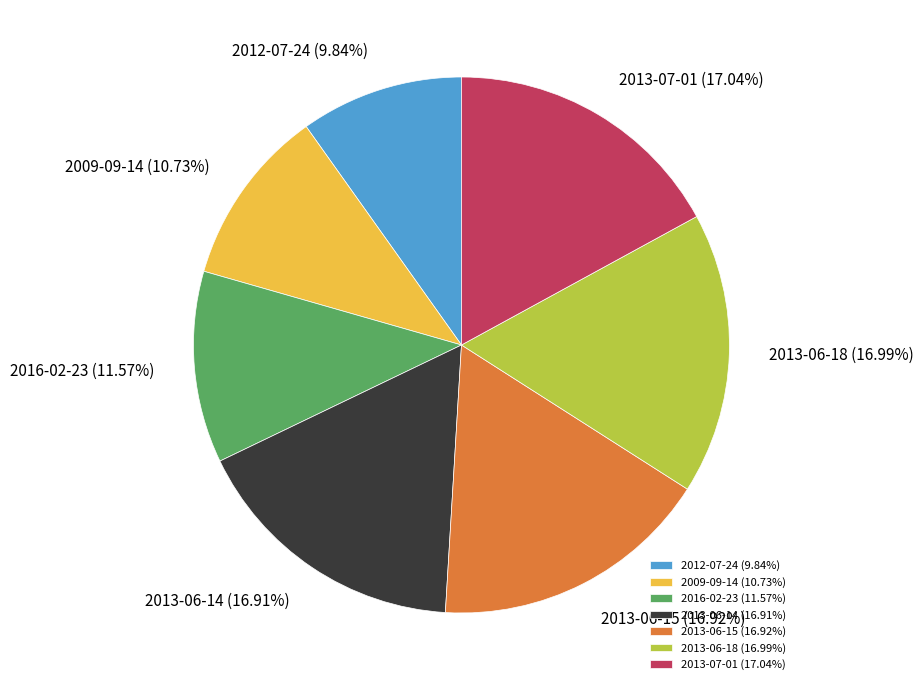

How many slices are in this pie chart?

7